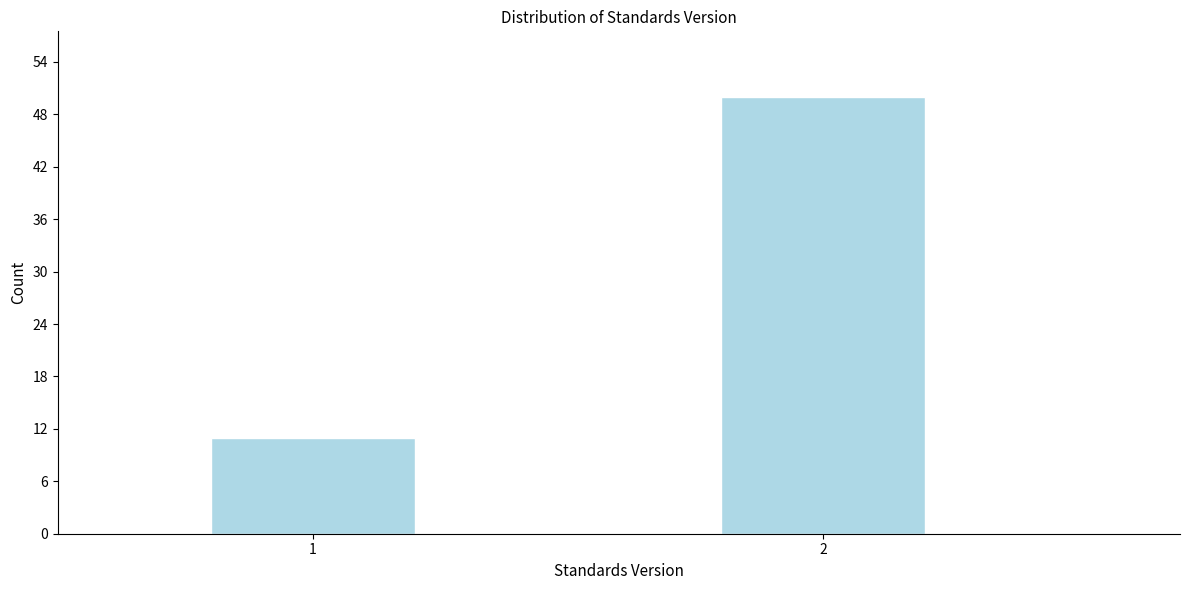

Reading right to left, extract all data points from this chart.

50	11